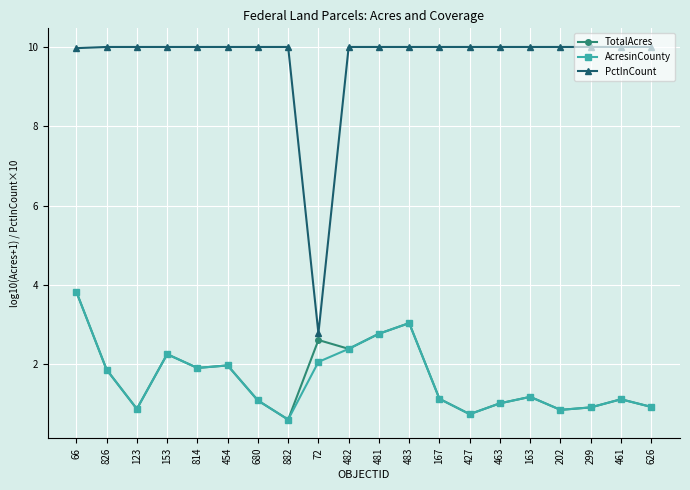

Which category has the lowest value across all series?

882